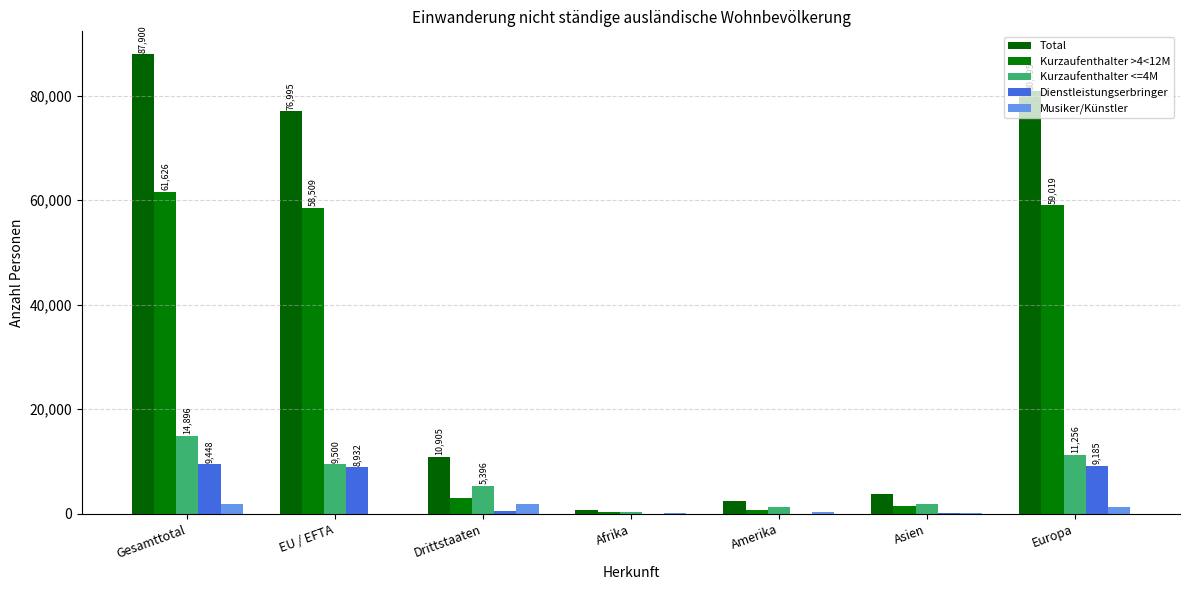

What is the difference between the maximum and minimum values in the Kurzaufenthalter <=4M series?

14630